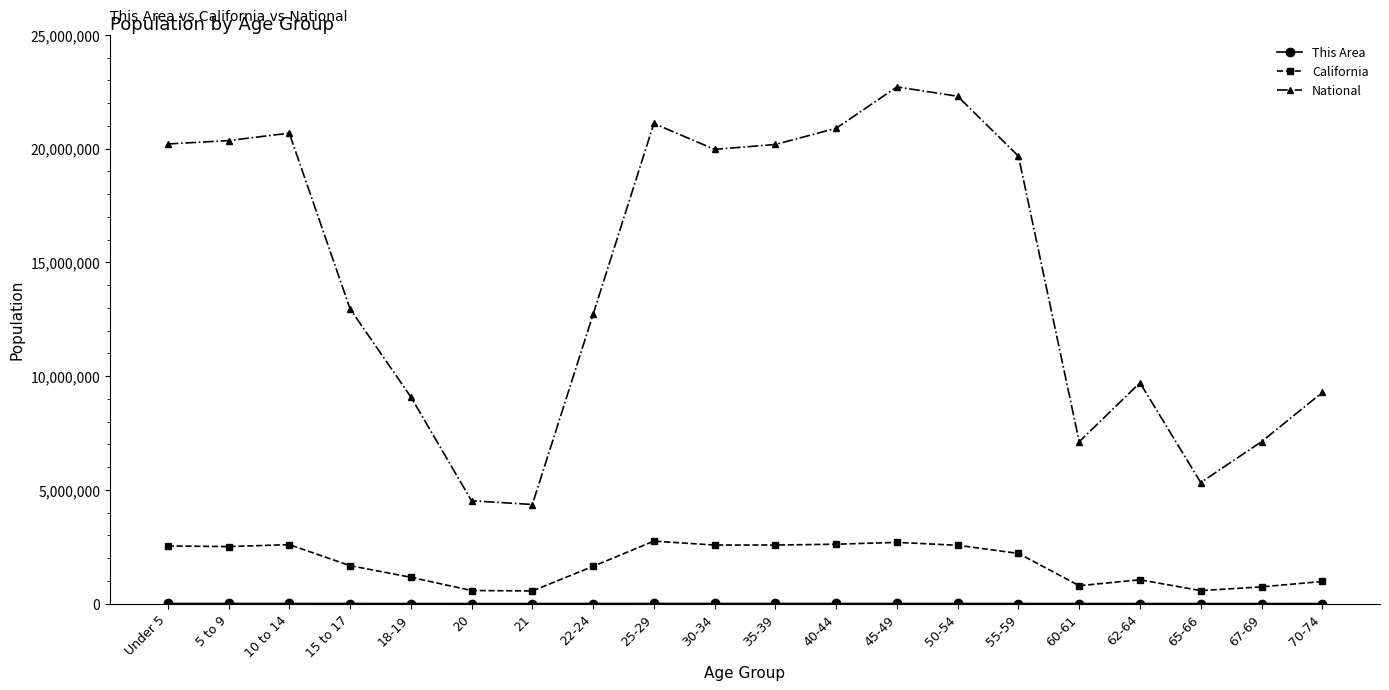

True or false: National and California intersect in this chart.

False